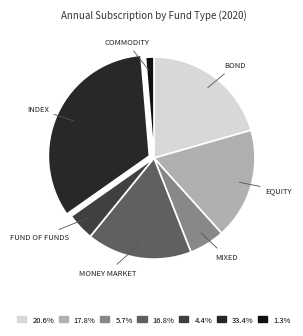

Is there any slice that represents more than half of the pie?

No